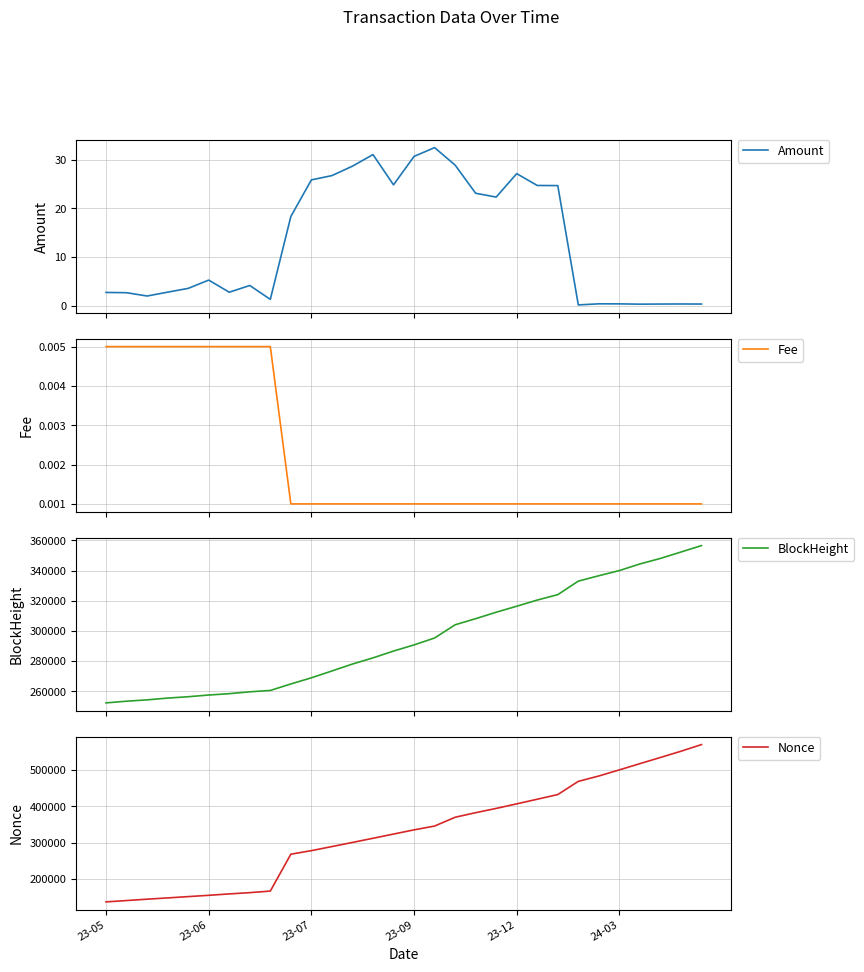

True or false: Nonce has more than 2 interior local peaks.

False